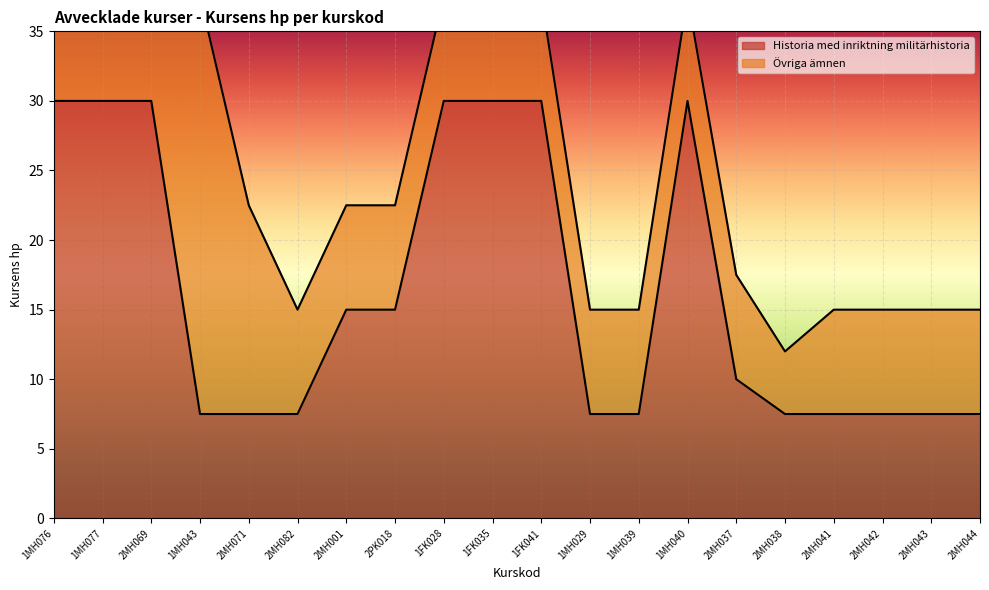

Reading left to right, extract all data points from this chart.

1MH076=30.0	1MH077=30.0	2MH069=30.0	1MH043=7.5	2MH071=7.5	2MH082=7.5	2MH001=15.0	2PK018=15.0	1FK028=30.0	1FK035=30.0	1FK041=30.0	1MH029=7.5	1MH039=7.5	1MH040=30.0	2MH037=10.0	2MH038=7.5	2MH041=7.5	2MH042=7.5	2MH043=7.5	2MH044=7.5